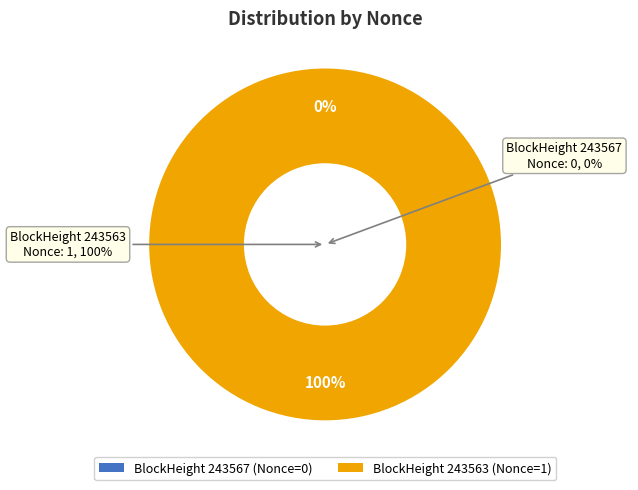

Combined, what portion of the pie is 243563 and 243567?

100.0%